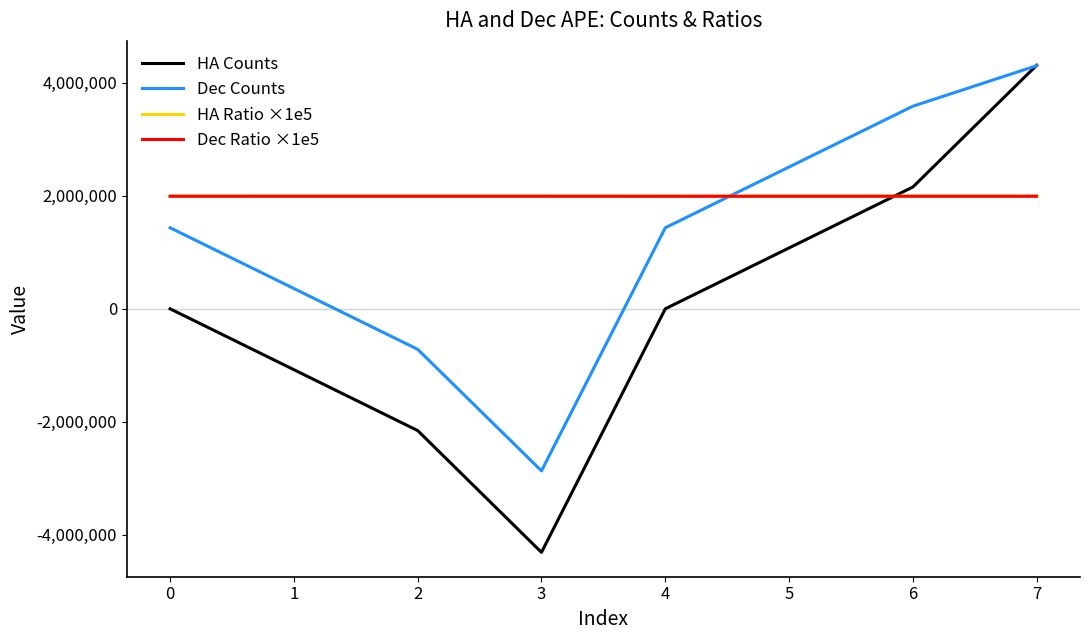

What is the difference between the maximum and minimum values in the HA Counts series?

8622468.0